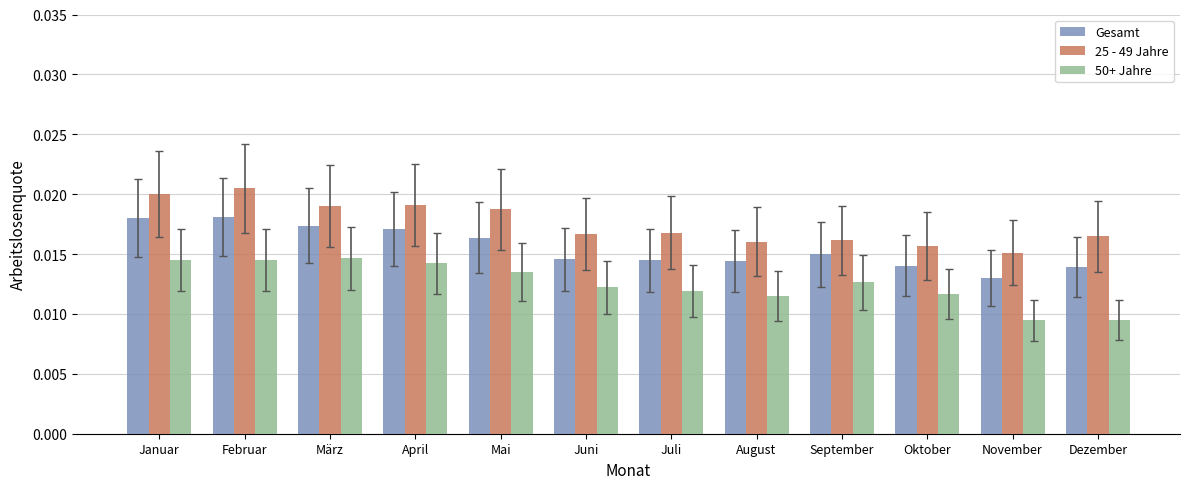

Is the value of 25 - 49 Jahre at Januar greater than the value of 50+ Jahre at Februar?

Yes